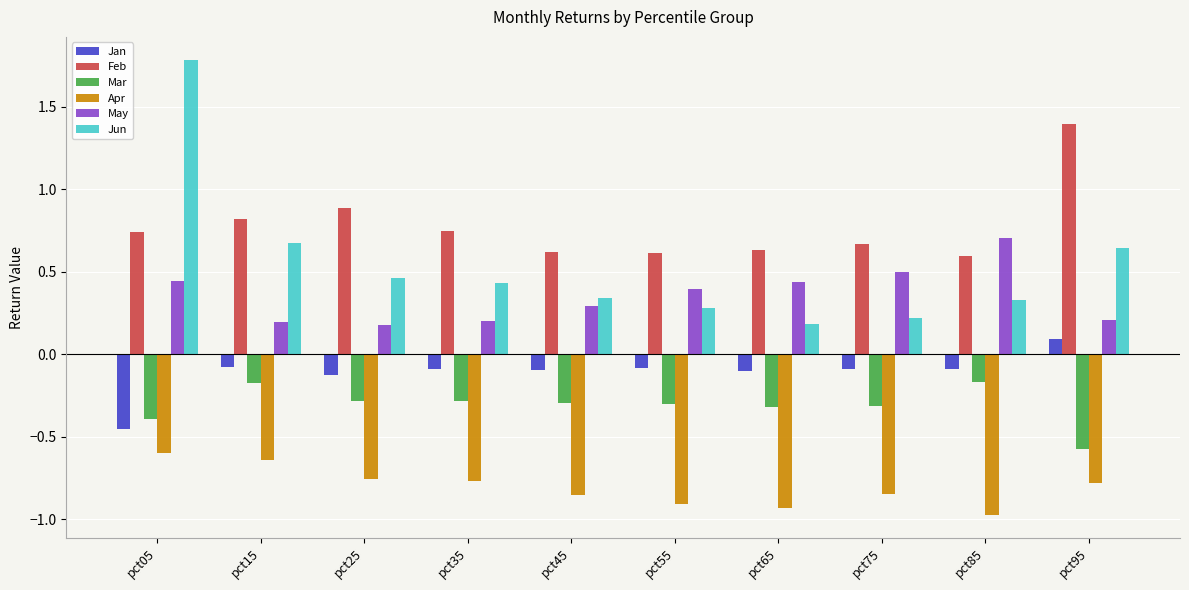

The Jun series shows 0.5 at pct25. True or false?

True